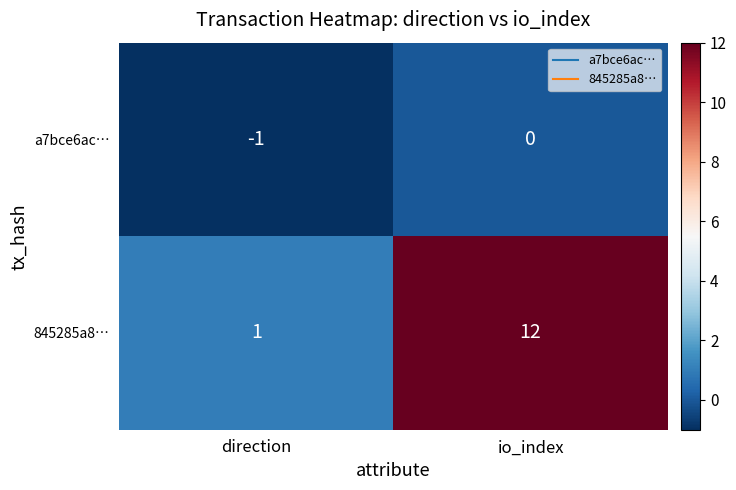

How many series are shown in this chart?

2